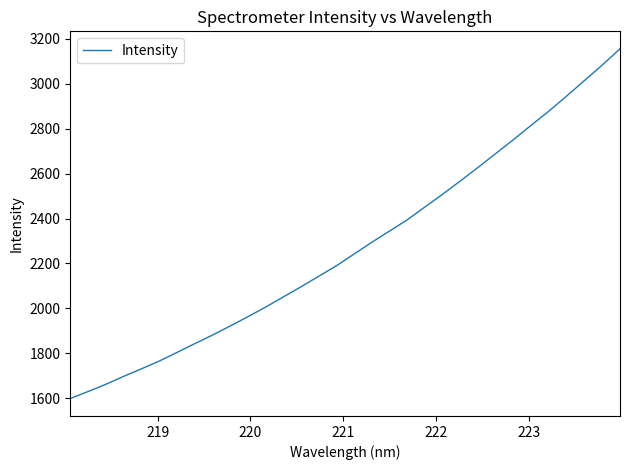

What is the smallest value displayed?

1599.2